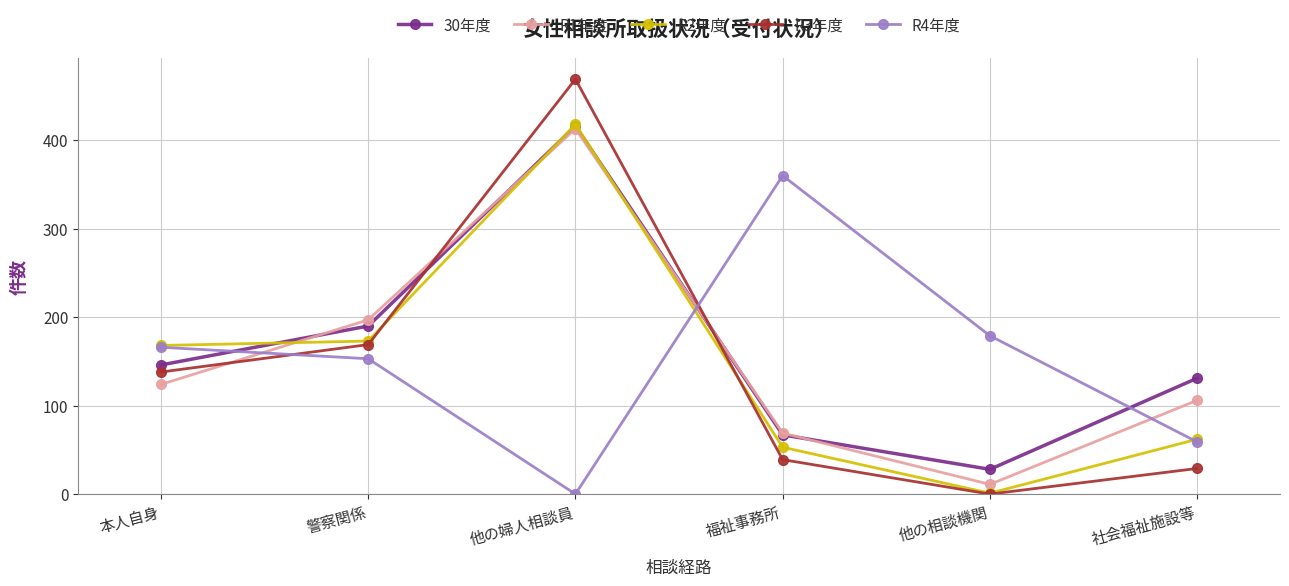

What is the highest value of the R1年度 series?

413